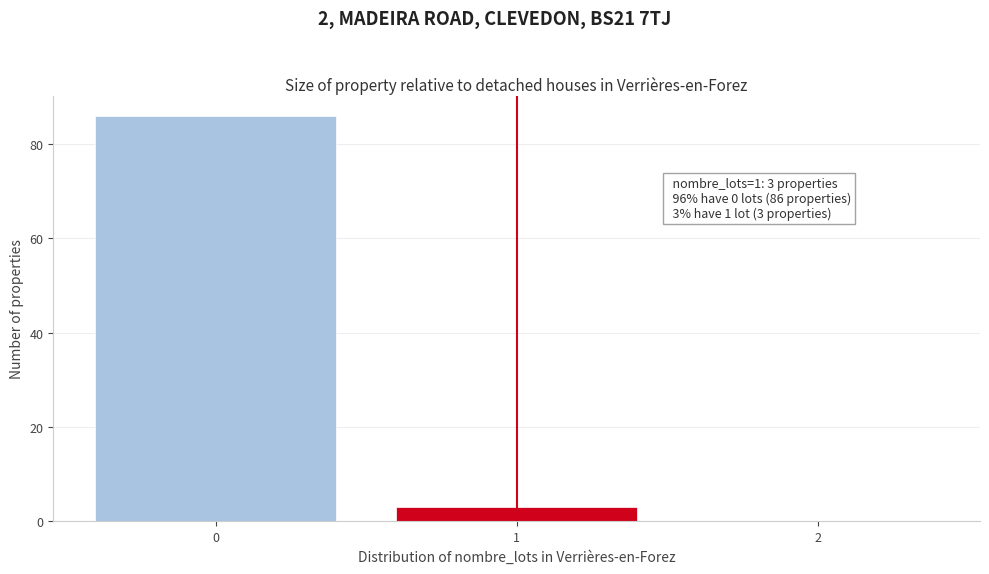

Over which range of the x-axis is the bar tallest?

-0.5 to 0.5